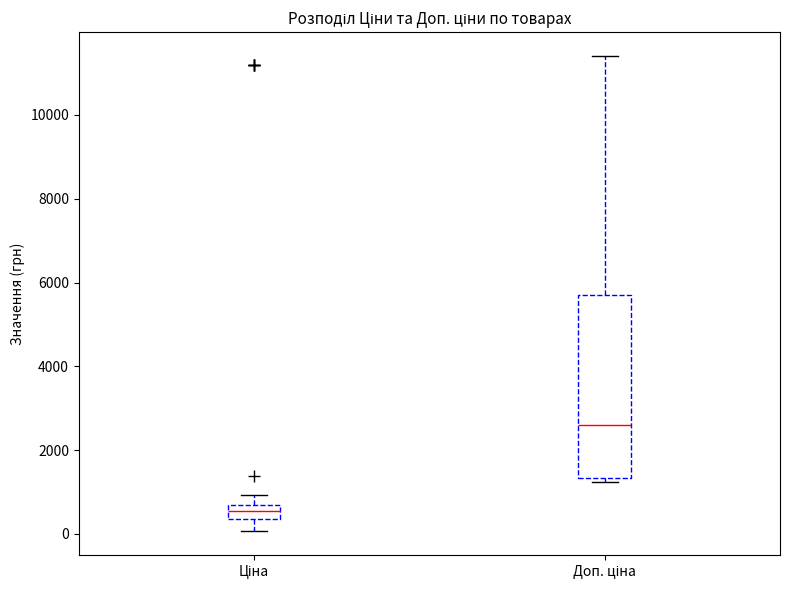

Reading left to right, transcribe this box plot: for each box, give where its median line is, the range the box spans, and where its two whiskers end, as read against the y-axis. The values are not printed on the chart, so give them approximately, as read against the axis.

Ціна: median 600 (inside the box), box 400 to 600, whiskers 0 to 1000
Доп. ціна: median 2600, box 1400 to 5800, whiskers 1200 to 11400